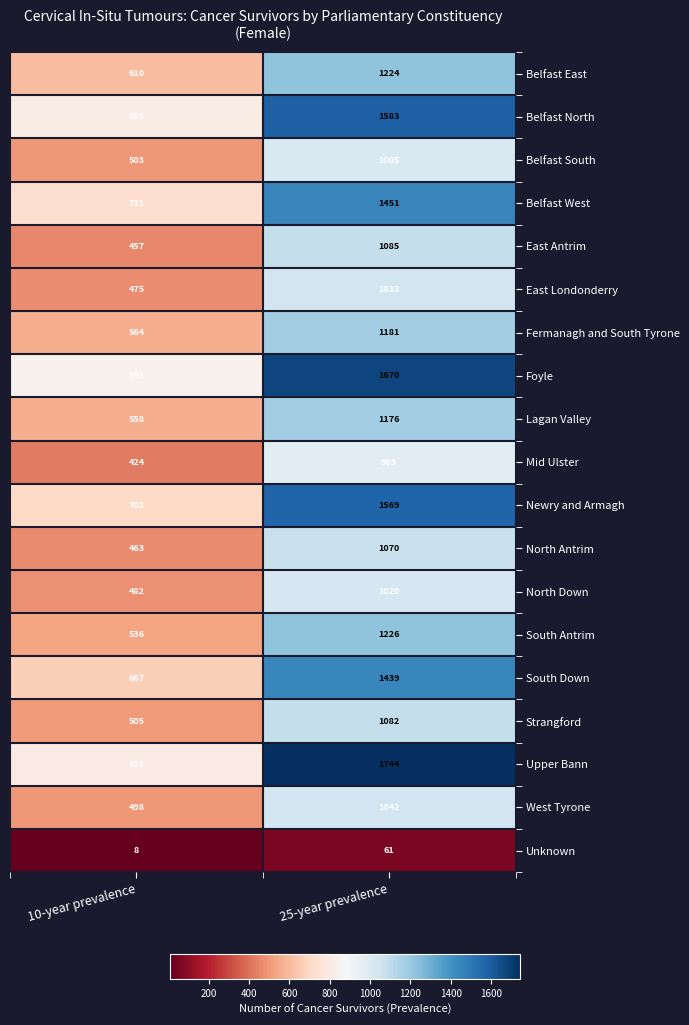

How many categories are shown in the chart?

2